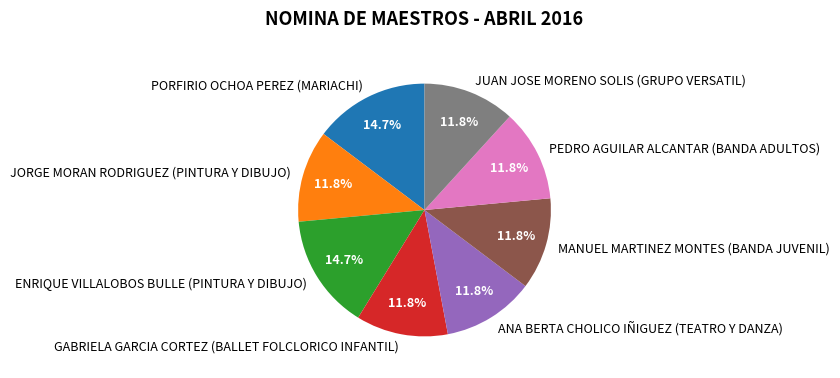

Is there any slice that represents more than half of the pie?

No